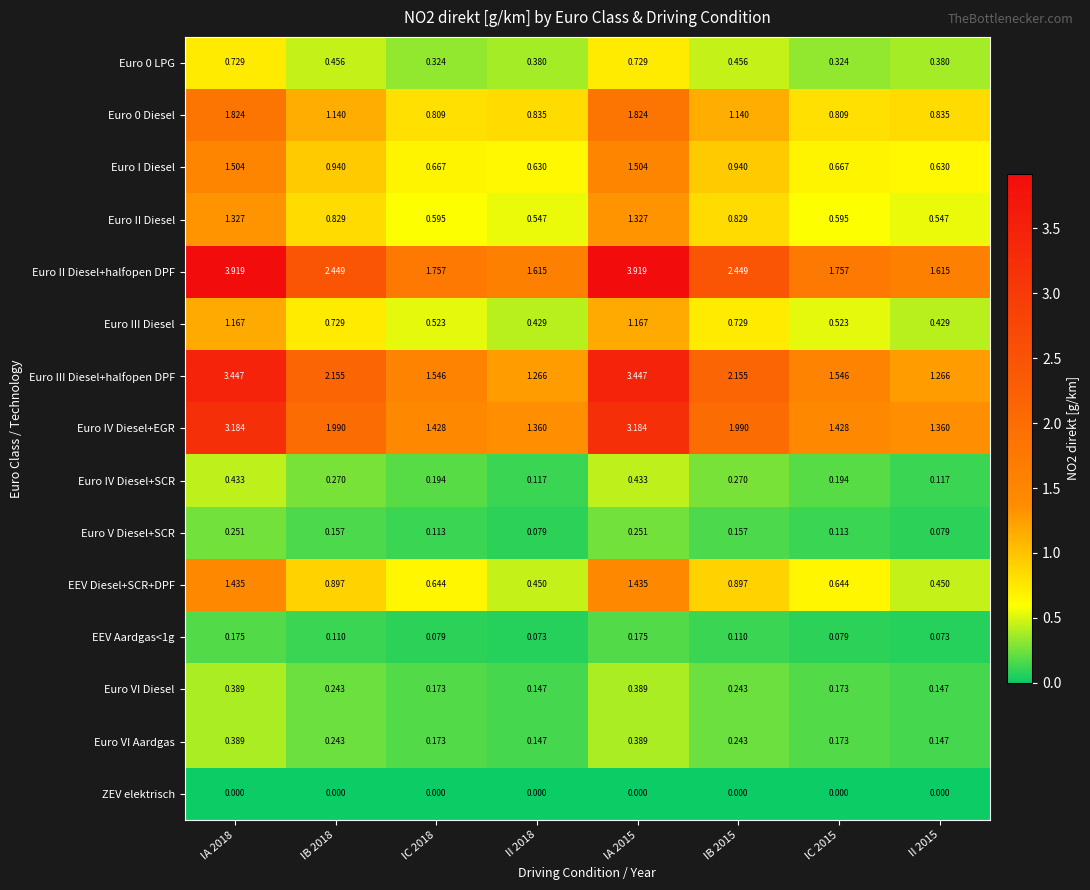

Which series has the largest range (max minus min)?

Euro II Diesel+halfopen DPF